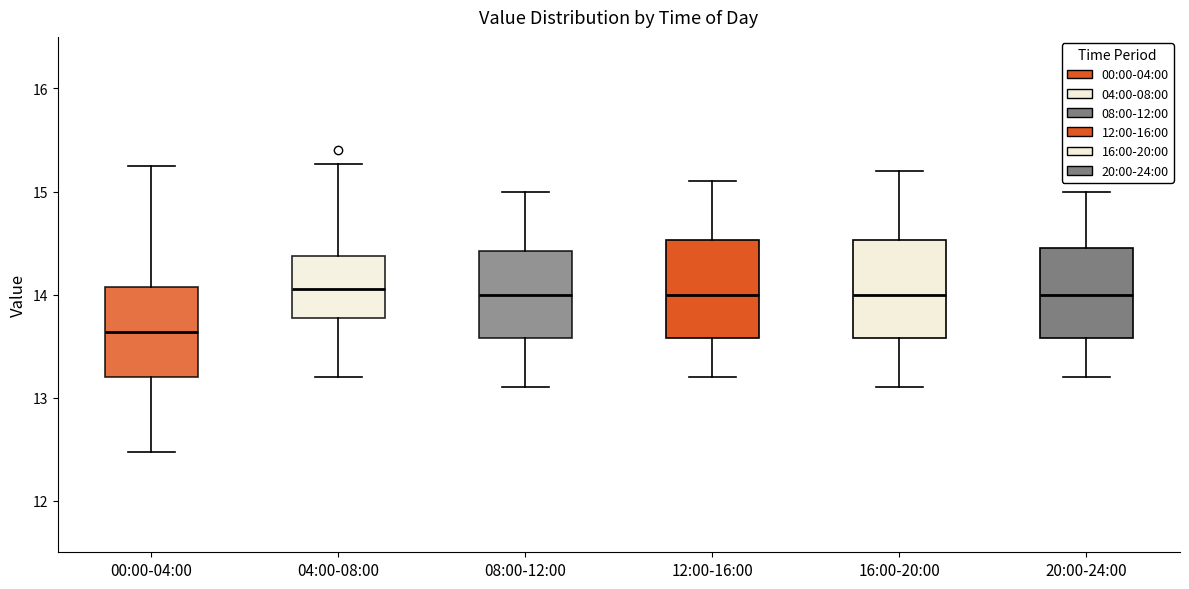

Which box's median line is the lowest?

00:00-04:00